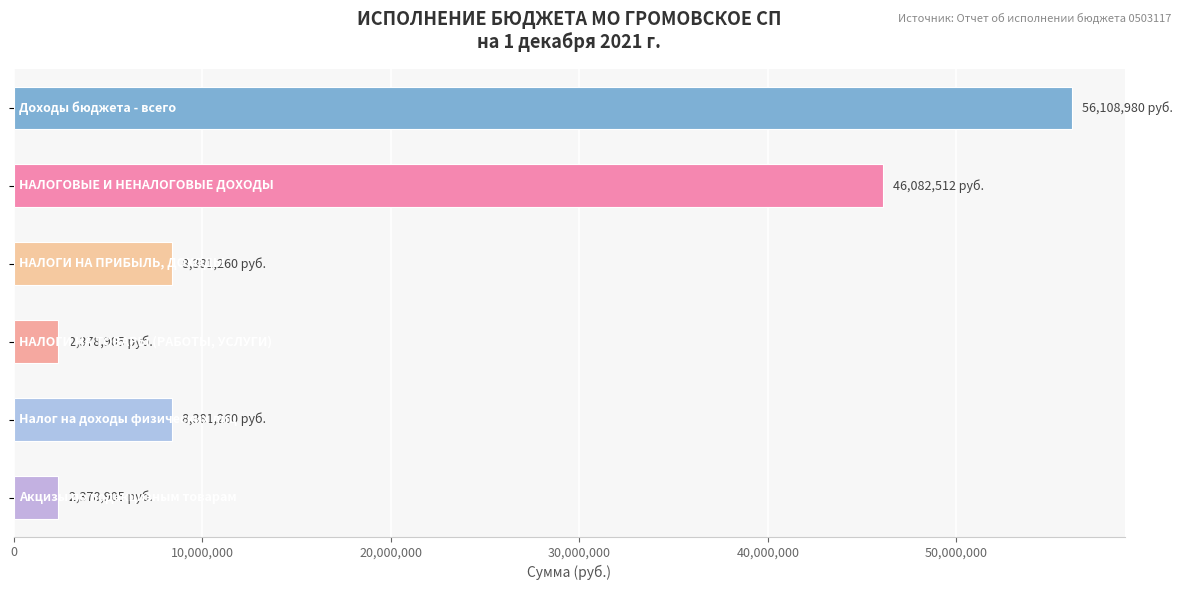

What is the greatest value displayed?

56108979.9